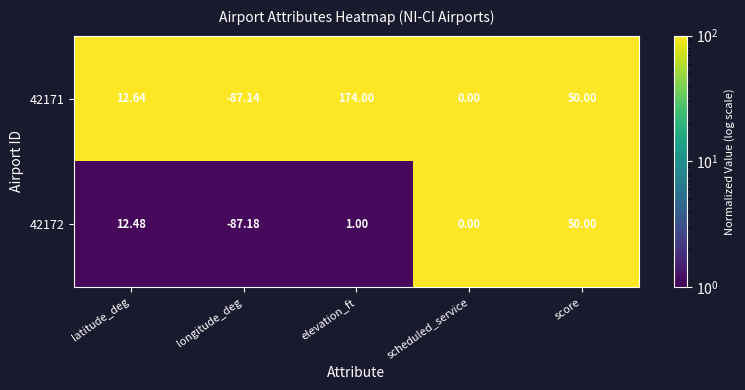

Rank the categories by 42171 value from lowest to highest.

longitude_deg, scheduled_service, latitude_deg, score, elevation_ft